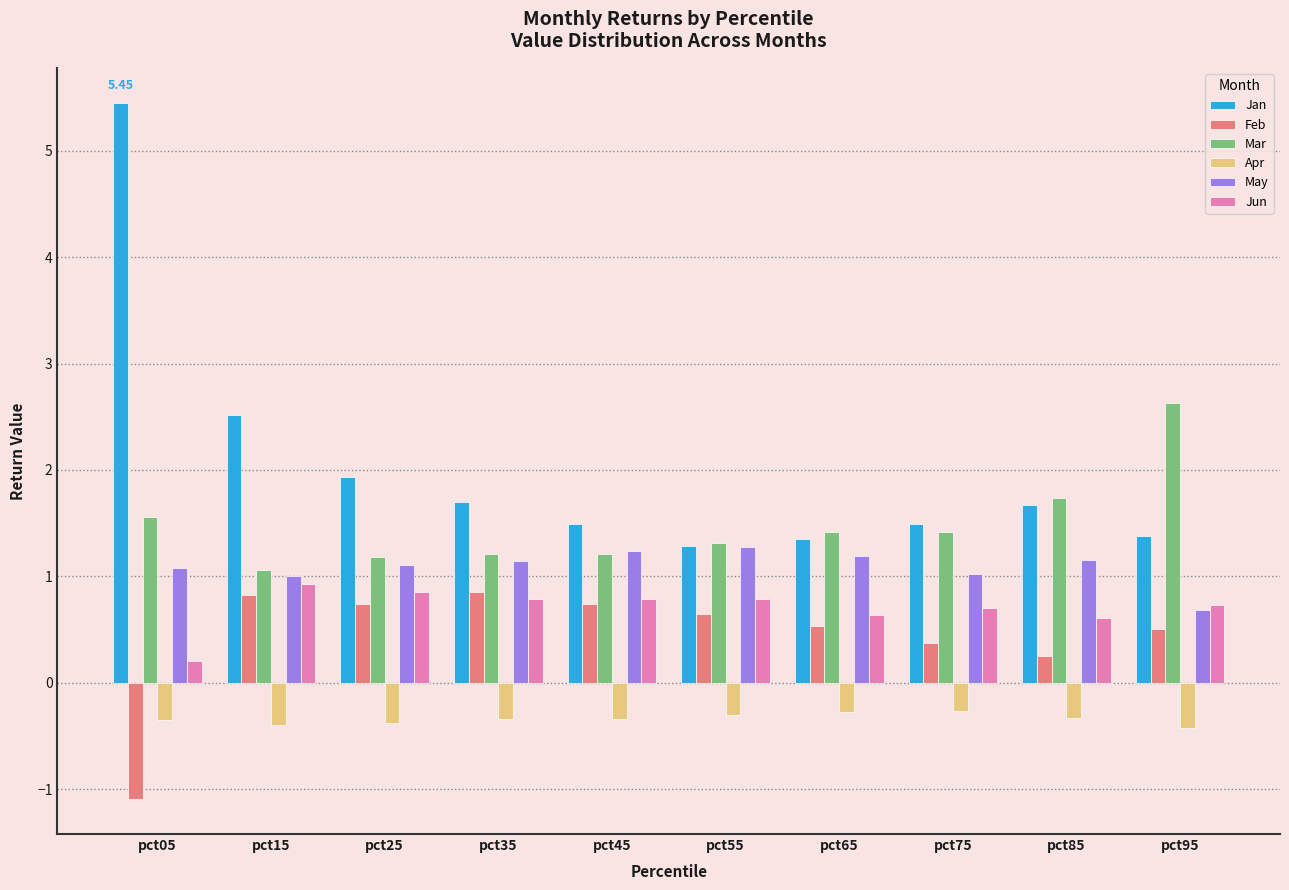

What is the smallest value displayed?

-1.1